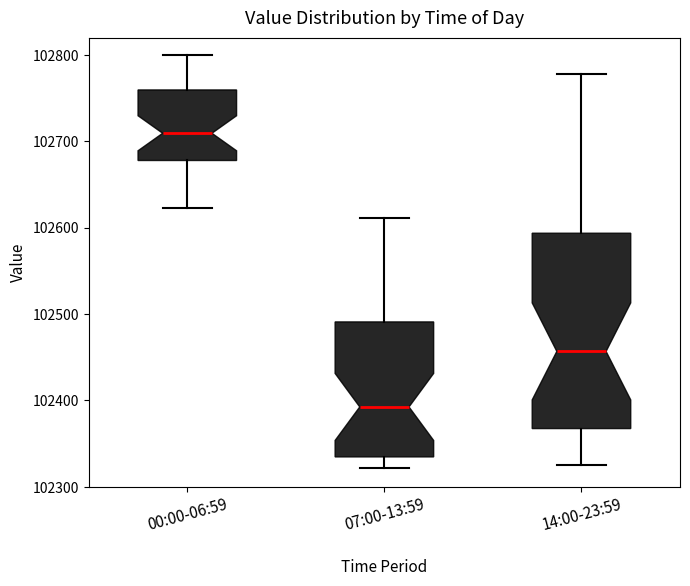

Reading left to right, read every box against the y-axis: the position of its median line, the range the box covers, and the ends of its whiskers. The values are not printed on the chart, so give them approximately, as read against the axis.

00:00-06:59: median 102710, box 102680 to 102760, whiskers 102620 to 102800
07:00-13:59: median 102390, box 102330 to 102490, whiskers 102320 to 102610
14:00-23:59: median 102460, box 102370 to 102590, whiskers 102330 to 102780